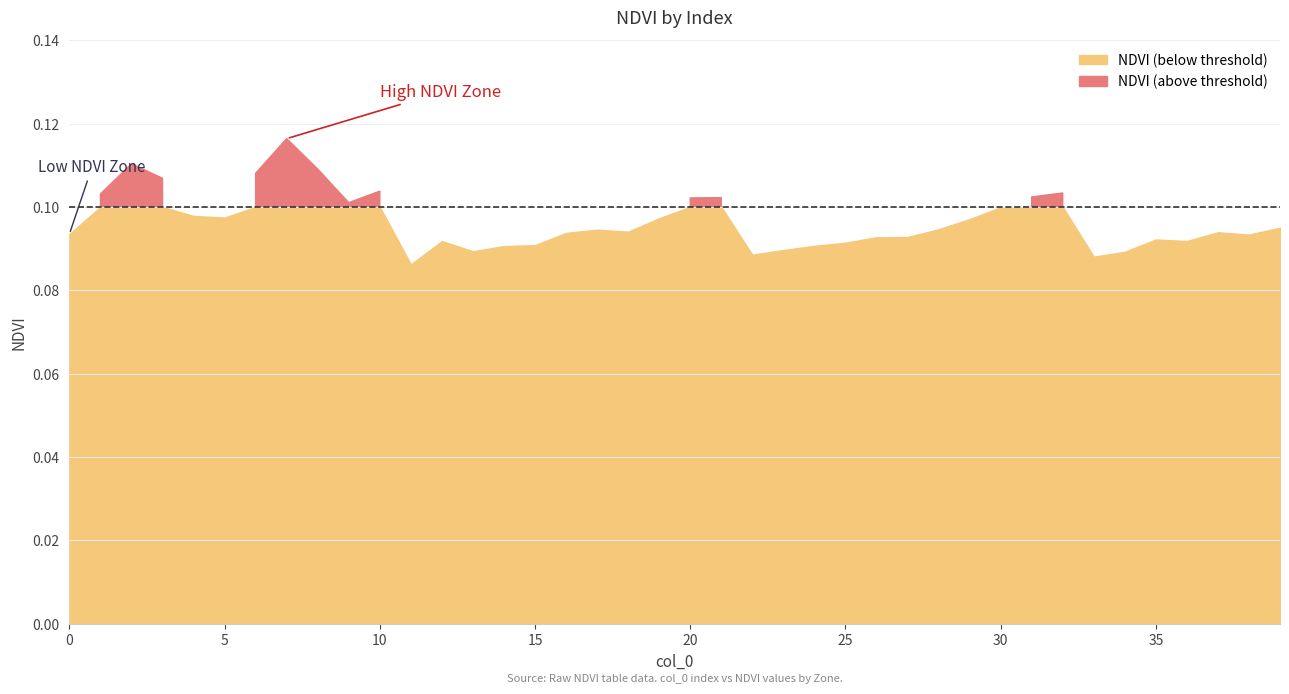

Where is Zone nearest to the value 1?

1